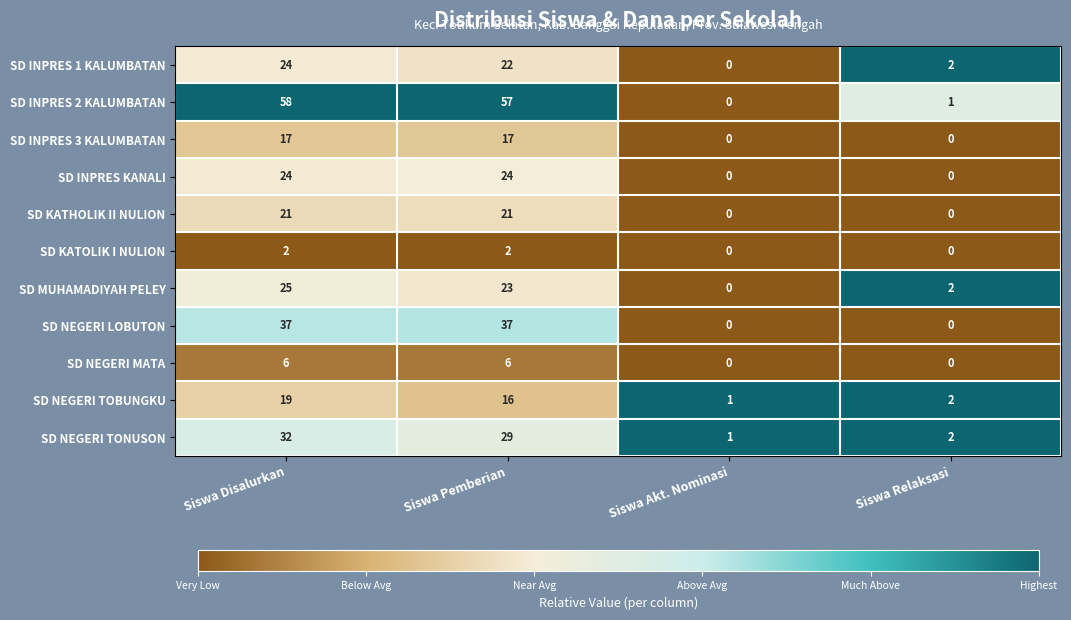

Which category has the highest value across all series?

Siswa Disalurkan